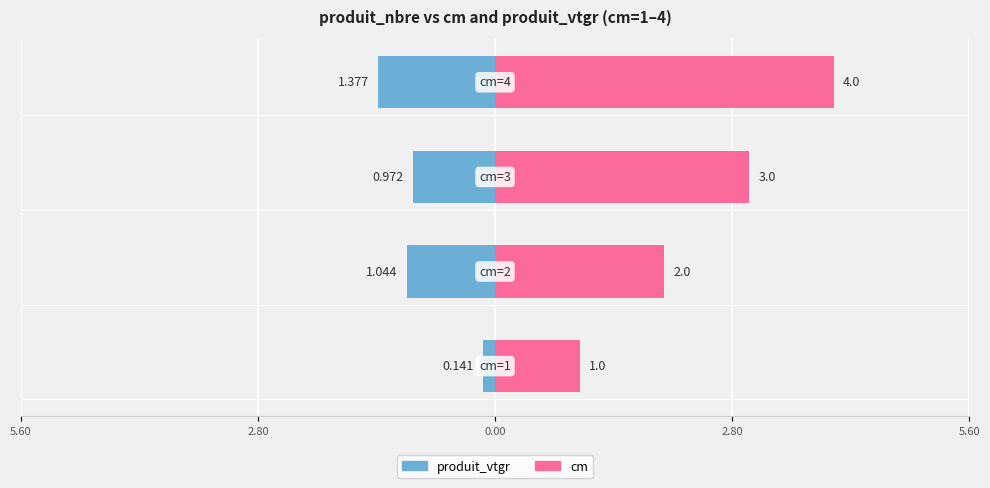

What is the average value of the cm series?

2.5